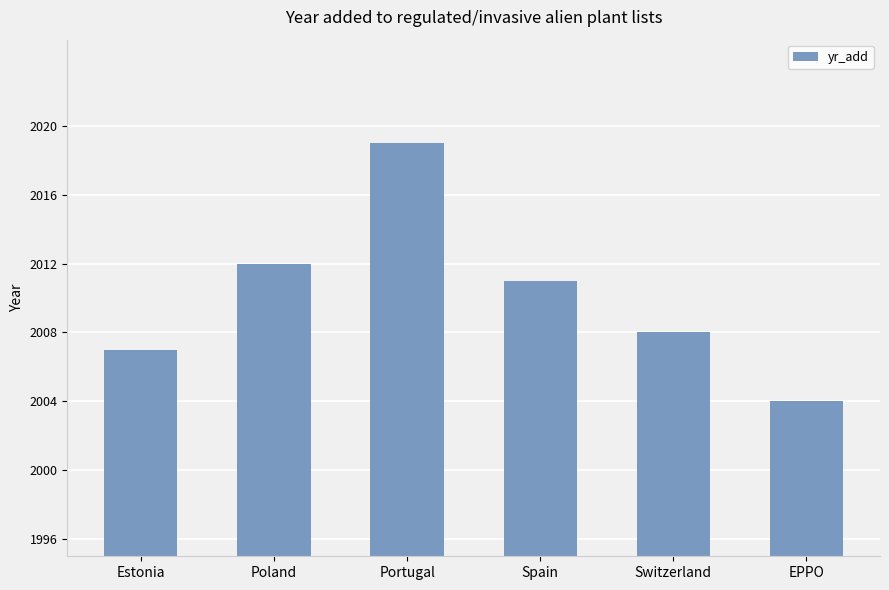

Which has a higher value, Estonia or EPPO?

Estonia